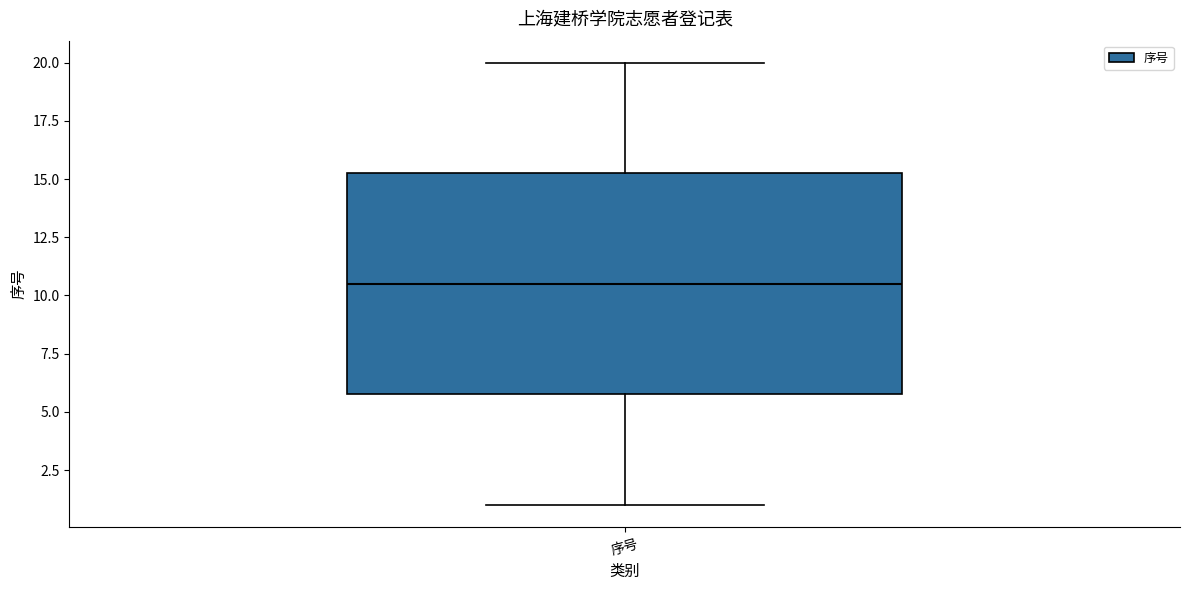

Read this box plot against the y-axis: the position of the median line, the range covered by the box, and the ends of both whiskers. The values are not printed on the chart, so give them approximately, as read against the axis.

median 10.5, box 6.0 to 15.5, whiskers 1.0 to 20.0